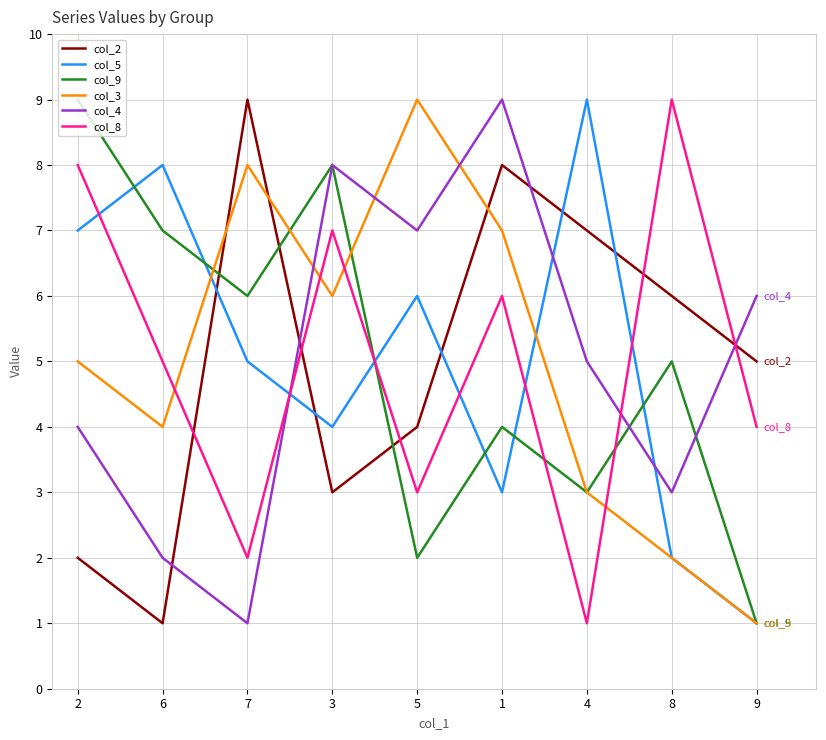

What is the total value across all series at 1?

37